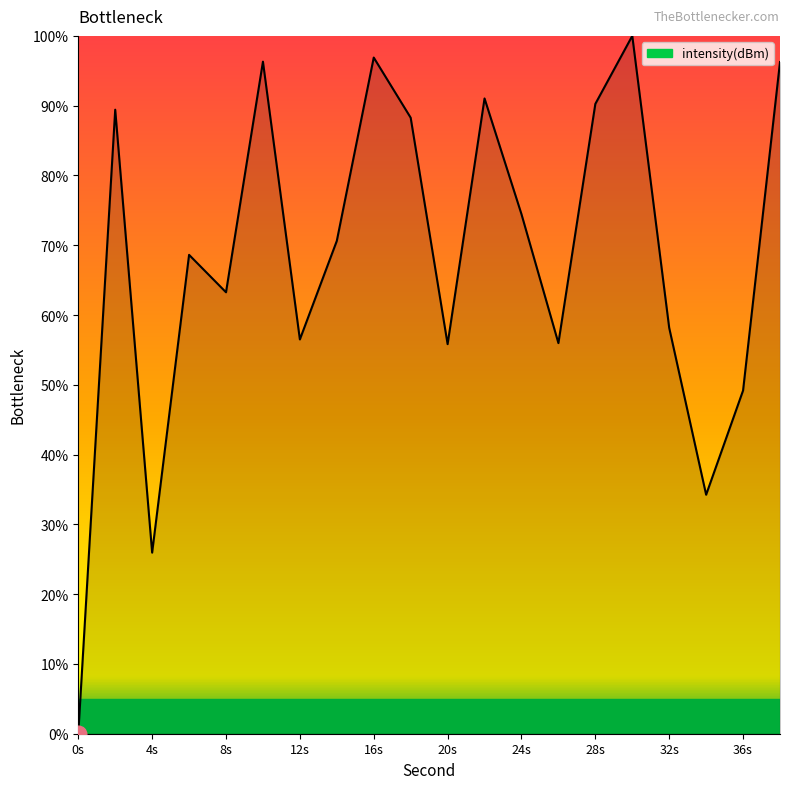

True or false: there are more than 0 points higher than both neighbors.

True